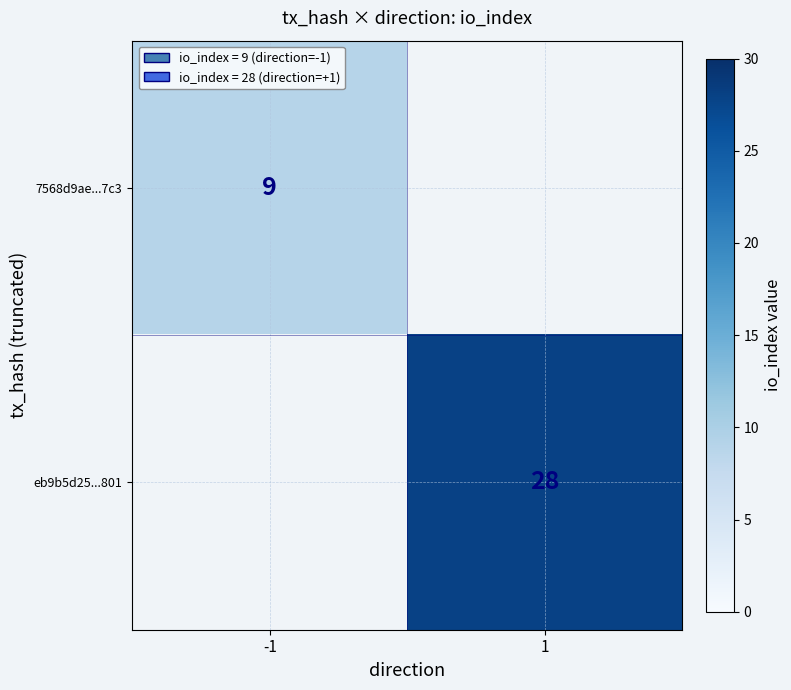

What is the greatest value displayed?

28.0